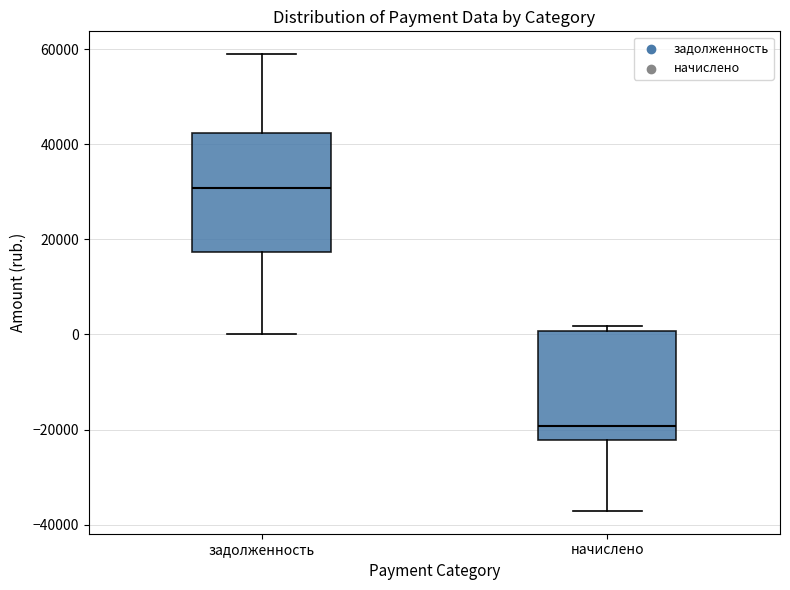

Reading left to right, transcribe this box plot: for each box, give where its median line is, the range the box spans, and where its two whiskers end, as read against the y-axis. The values are not printed on the chart, so give them approximately, as read against the axis.

задолженность: median 30000, box 18000 to 42000, whiskers 0 to 58000
начислено: median -20000, box -22000 to 0, whiskers -38000 to 2000